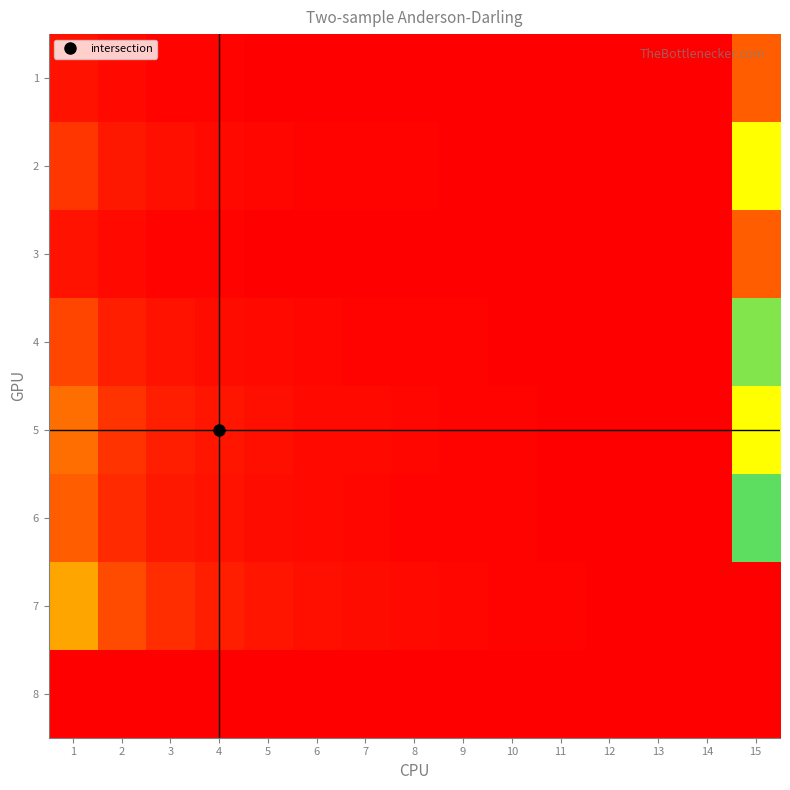

Which series has the widest spread of values?

7